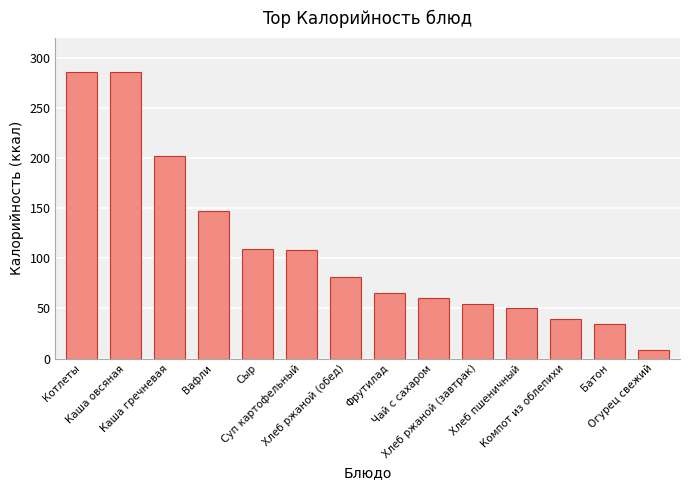

What is the greatest value displayed?

286.0